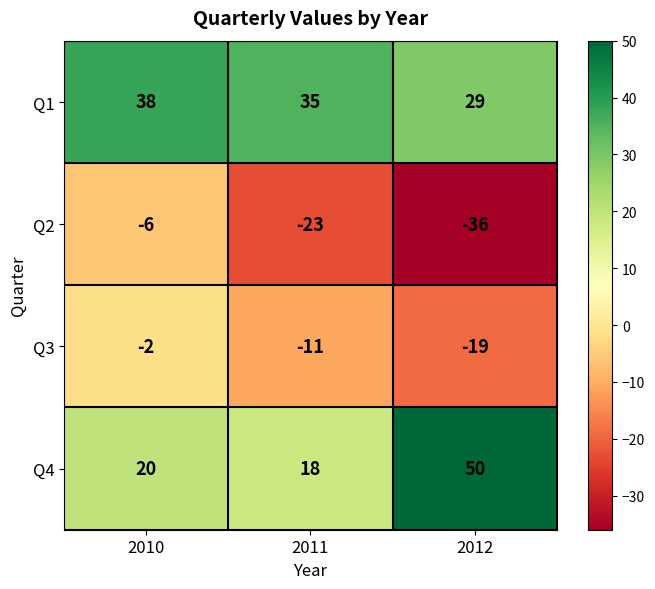

How many distinct data groups are displayed?

4